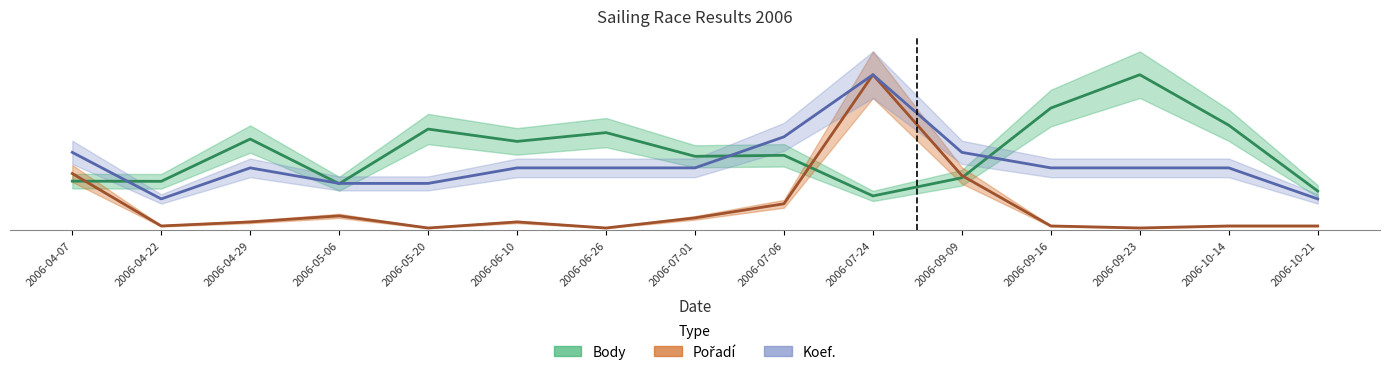

At which category does Body reach its first local peak?

2006-04-29